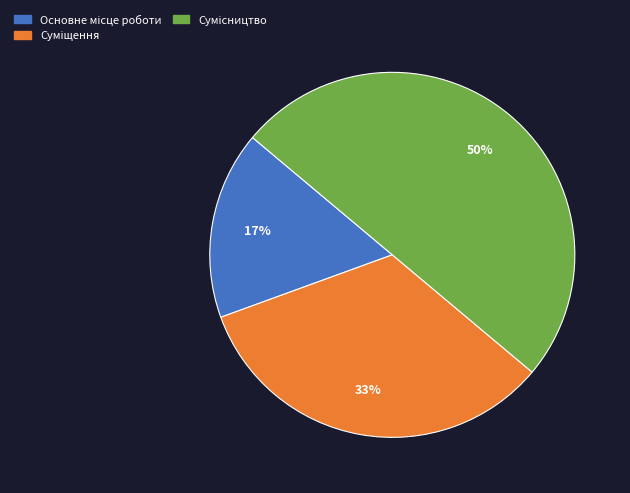

To the nearest percent, what is the average slice percentage?

33%